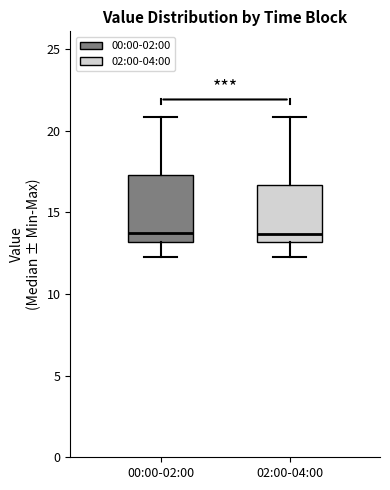

Where is the lower edge of the box for 00:00-02:00 on the y-axis? The values are not printed on the chart, so give them approximately, as read against the axis.

13.0